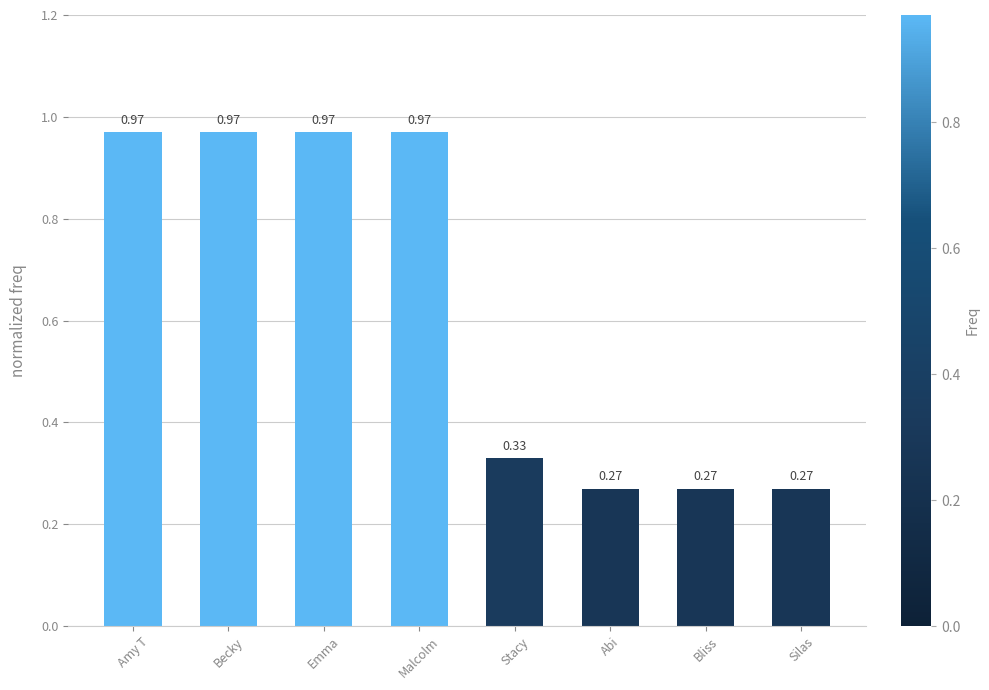

What is the label of the 4th bar from the left?

Malcolm